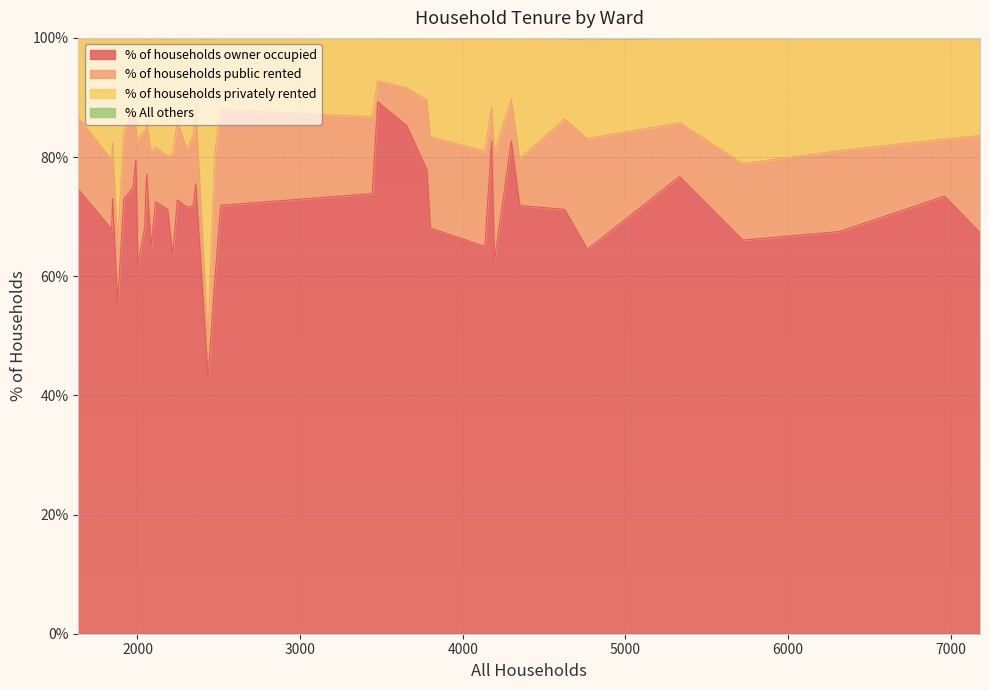

Is it true that % of households privately rented equals 29.1 at 2477?

False